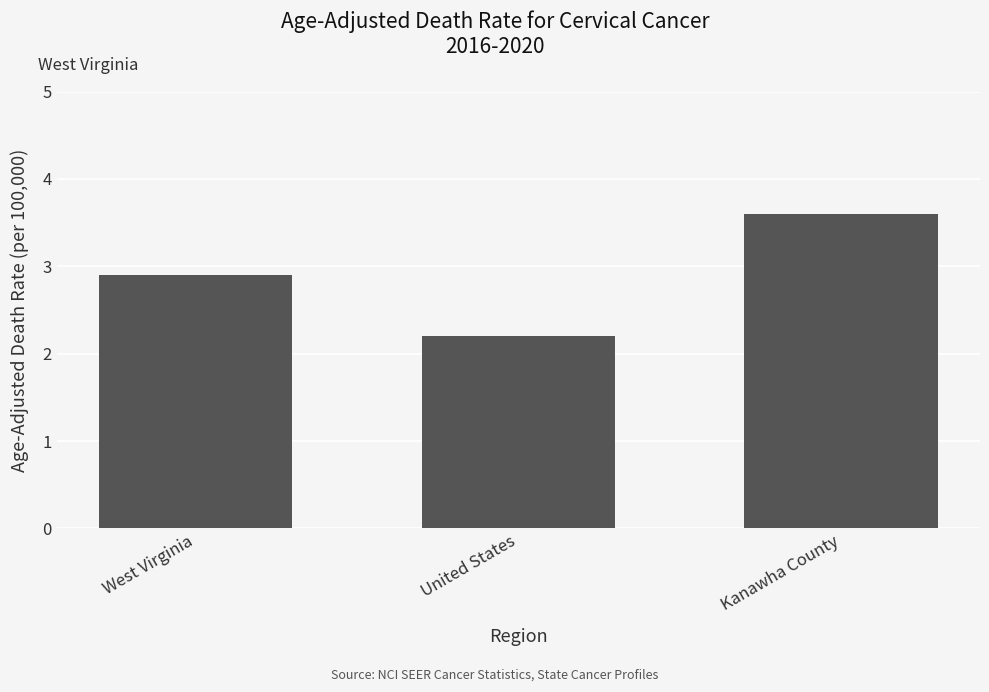

What is the sum of all values?

8.7